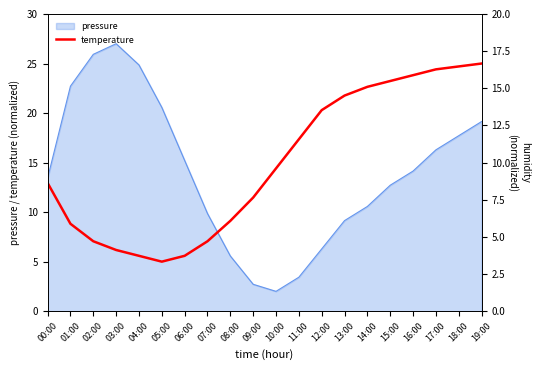

Where do humidity and temperature first cross each other?

00:00 and 01:00